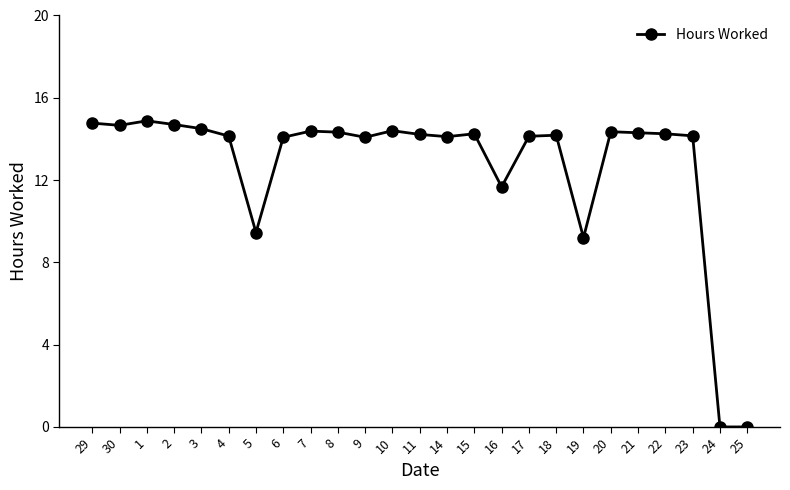

True or false: the data shows 13.8 at 5.

False